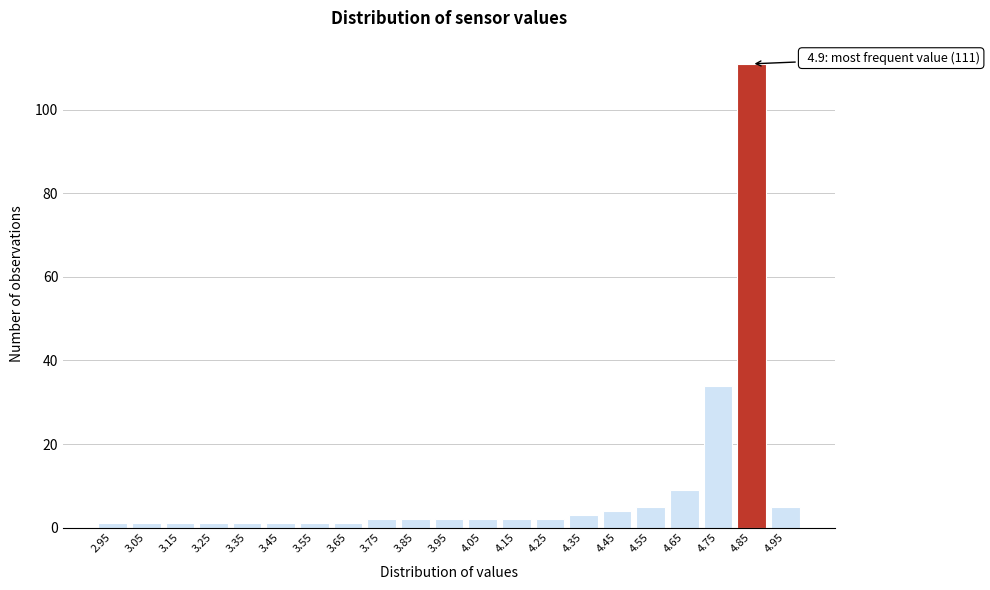

Reading right to left, list all the values displayed in this chart.

4.95=5	4.85=111	4.75=34	4.65=9	4.55=5	4.45=4	4.35=3	4.25=2	4.15=2	4.05=2	3.95=2	3.85=2	3.75=2	3.65=1	3.55=1	3.45=1	3.35=1	3.25=1	3.15=1	3.05=1	2.95=1